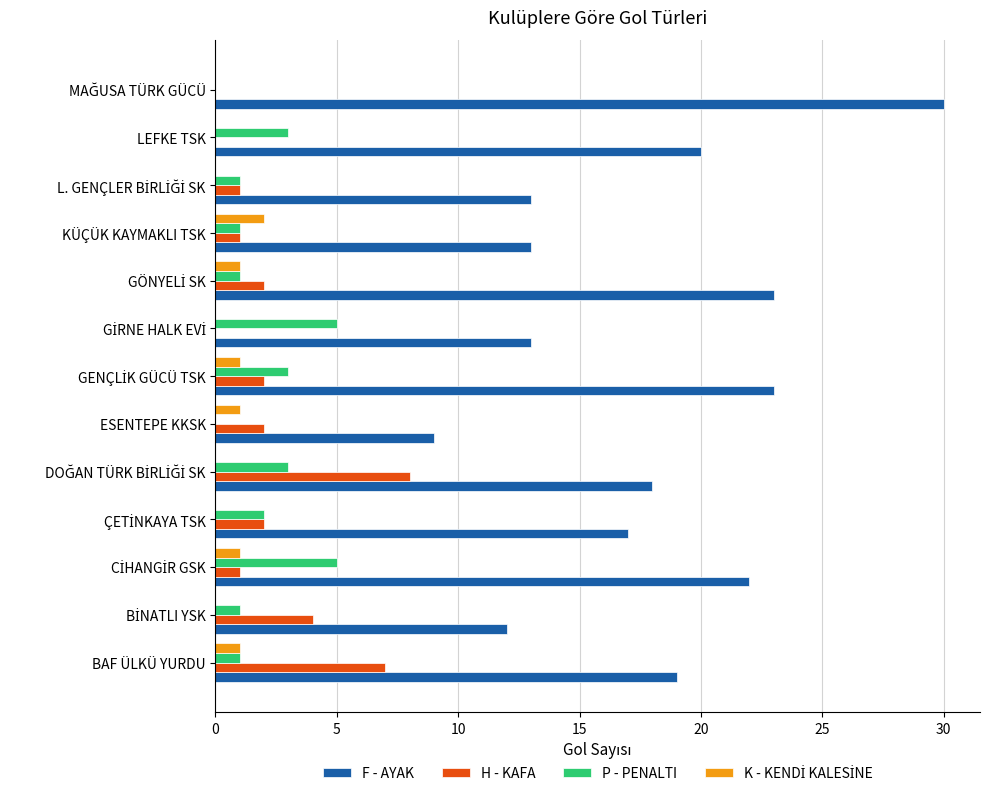

What value does the H - KAFA series have at BAF ÜLKÜ YURDU?

7